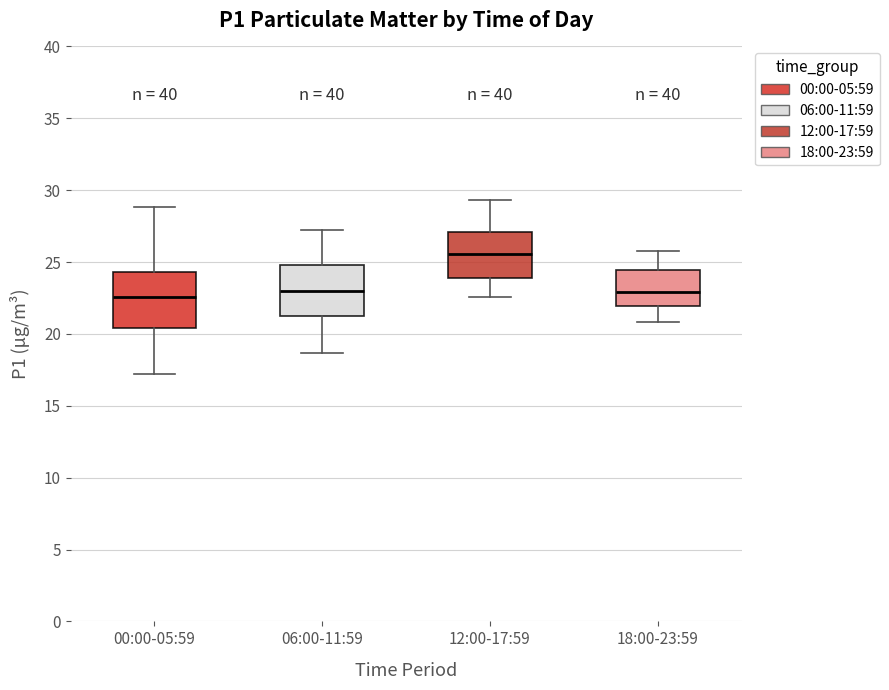

Where is the upper edge of the box for 00:00-05:59 on the y-axis? The values are not printed on the chart, so give them approximately, as read against the axis.

24.5